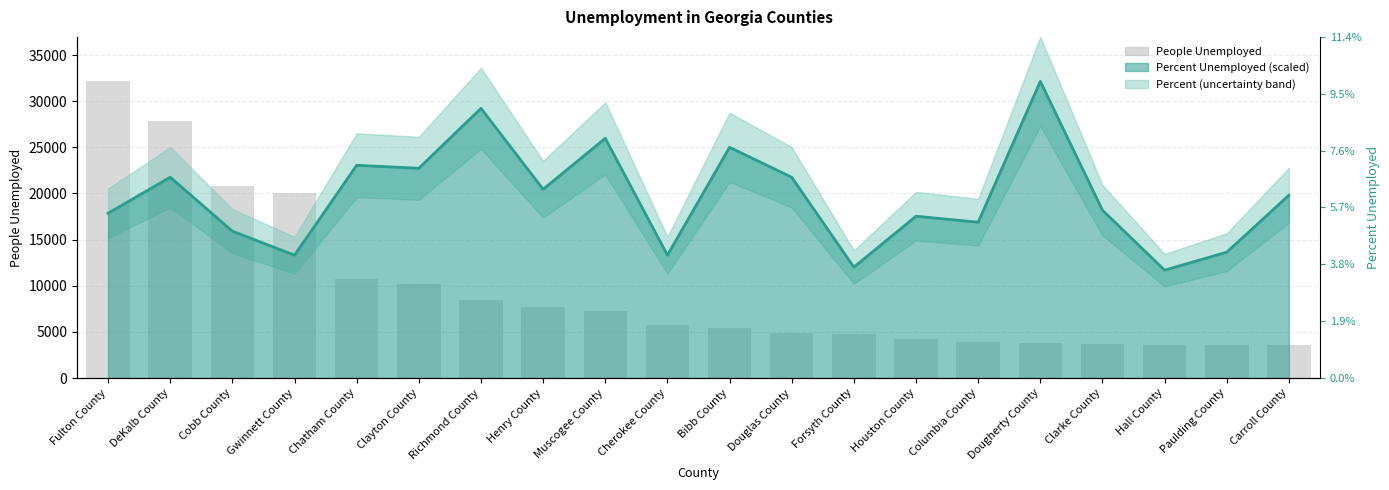

What is the sum of the People Unemployed (raw) values at Clarke County and Forsyth County?

8449.0